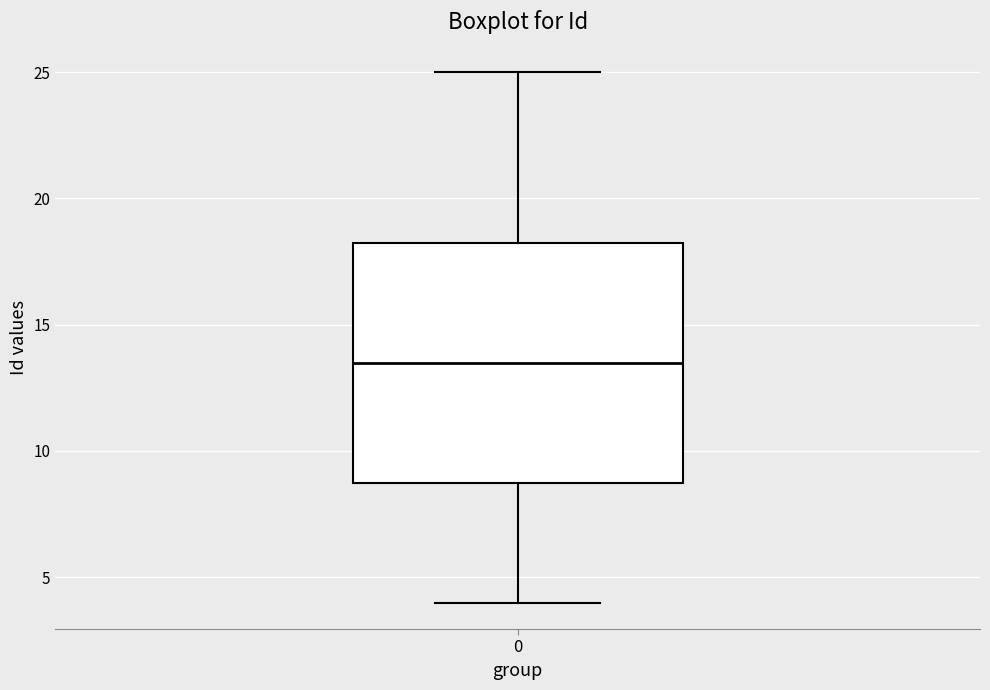

Where is the lower edge of the box at x = 0 on the y-axis? The values are not printed on the chart, so give them approximately, as read against the axis.

9.0